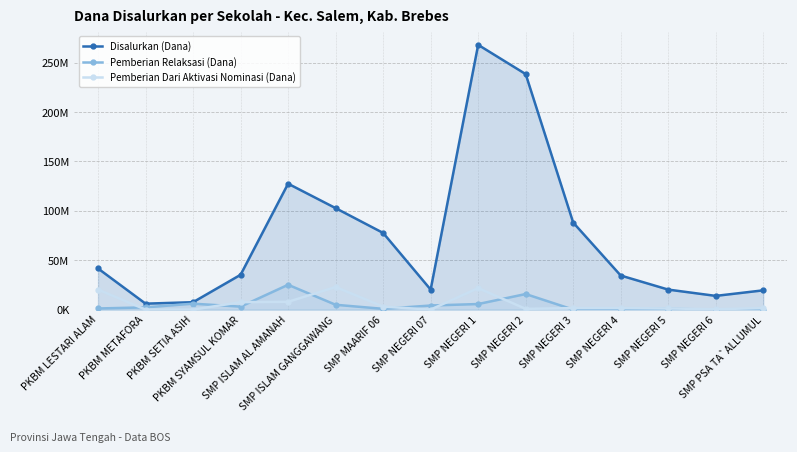

True or false: Disalurkan (Dana) and Pemberian Relaksasi (Dana) intersect in this chart.

False